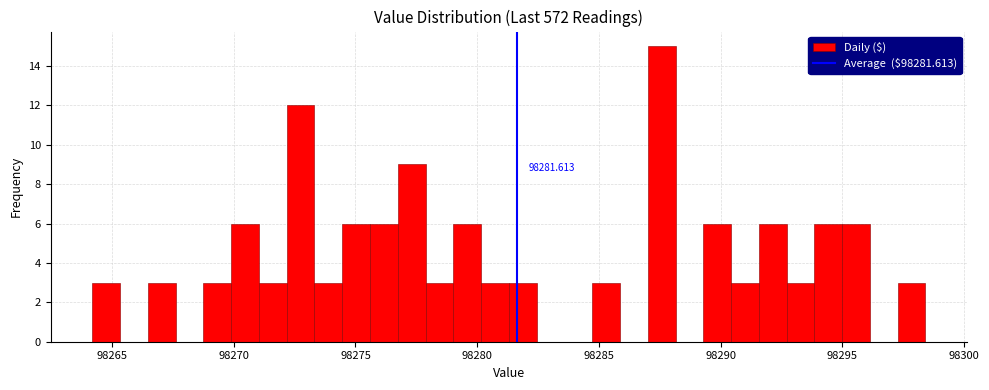

Around what value on the x-axis is the tallest bar? Give the approximate position of its centre, as read against the axis.

98287.5